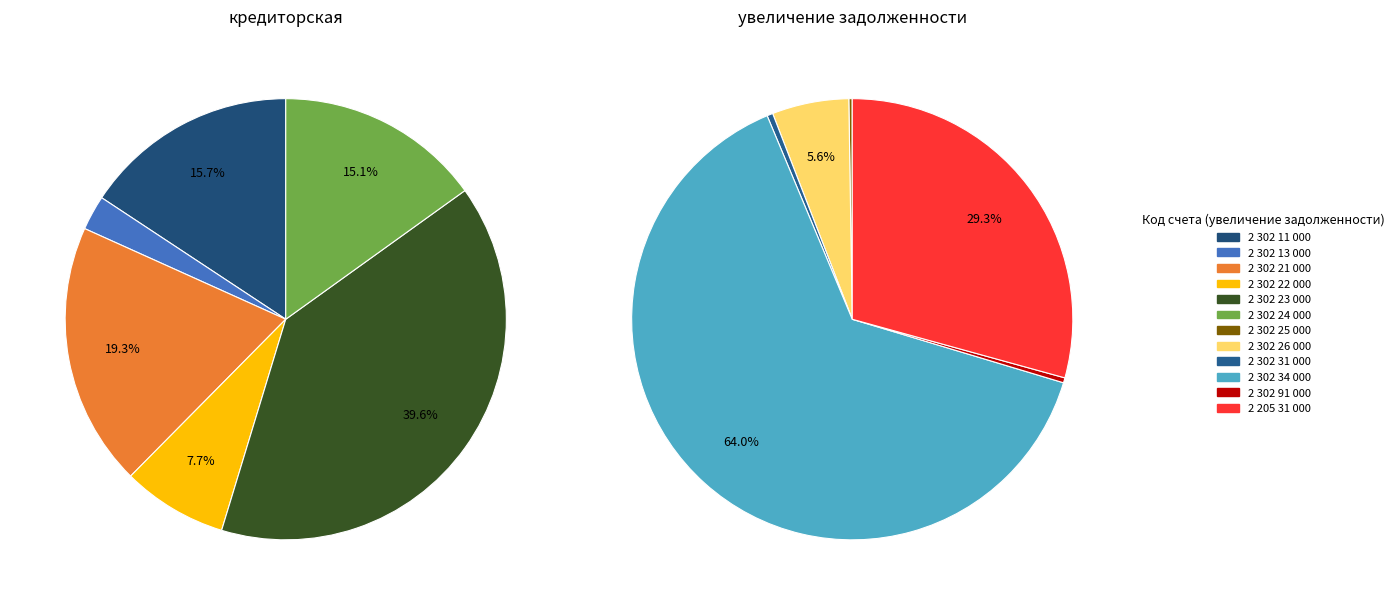

True or false: 2 302 24 000 accounts for 1% of the total.

False